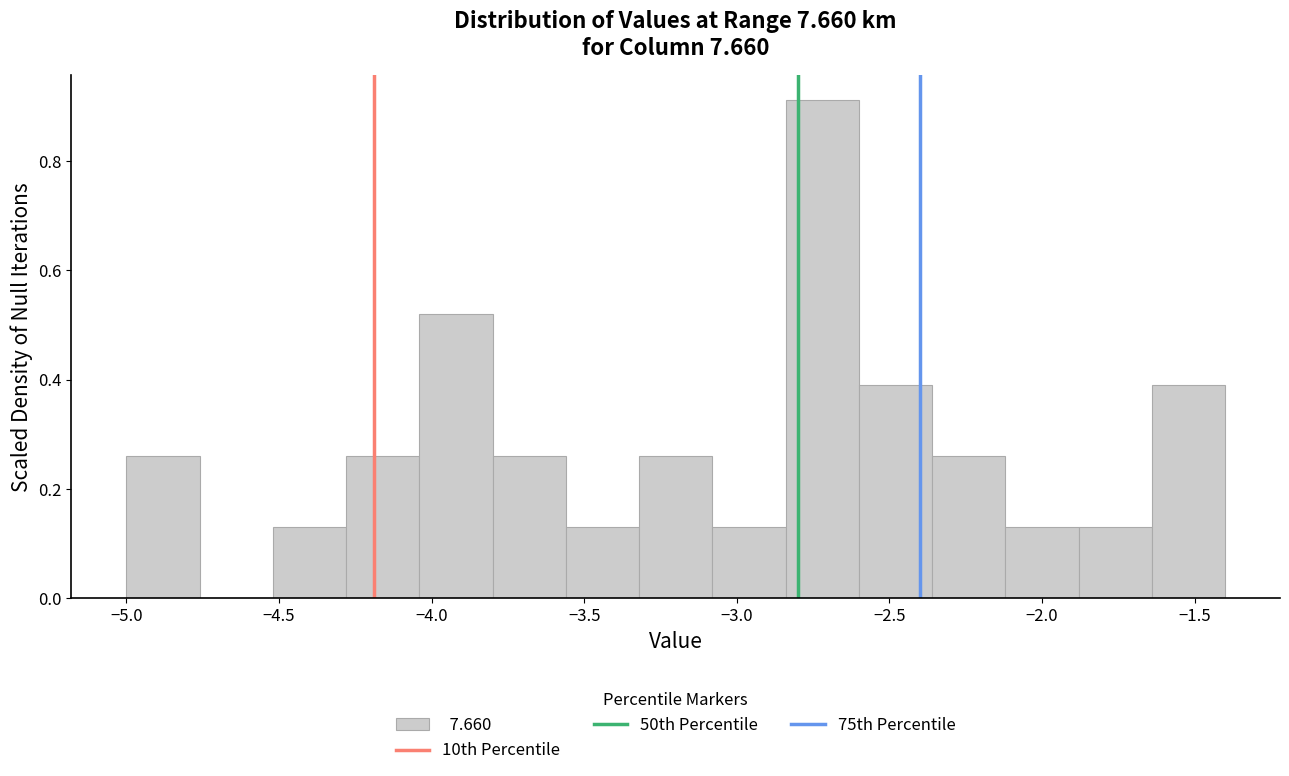

Reading left to right, list every bar in this chart as the range it spans on the x-axis followed by its height. Neither the bar edges nor the heights are printed on the chart, so give them approximately, as read against the axes.

-5.00 to -4.76: 0.26
-4.76 to -4.52: 0
-4.52 to -4.28: 0.14
-4.28 to -4.04: 0.26
-4.04 to -3.80: 0.52
-3.80 to -3.56: 0.26
-3.56 to -3.32: 0.14
-3.32 to -3.08: 0.26
-3.08 to -2.84: 0.14
-2.84 to -2.60: 0.92
-2.60 to -2.36: 0.40
-2.36 to -2.12: 0.26
-2.12 to -1.88: 0.14
-1.88 to -1.64: 0.14
-1.64 to -1.40: 0.40